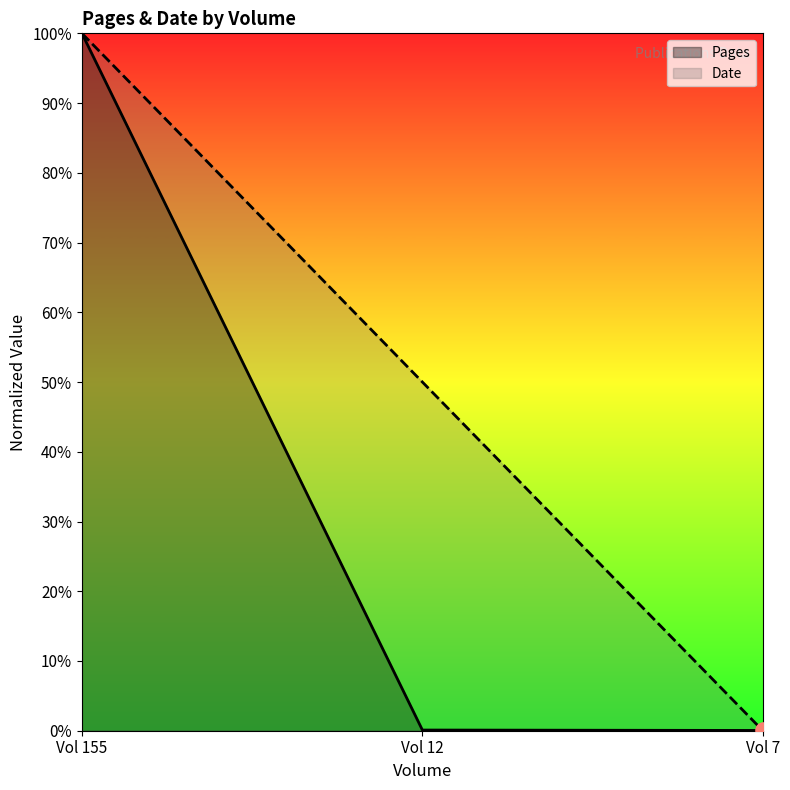

Which series contains the lowest Y value?

Date